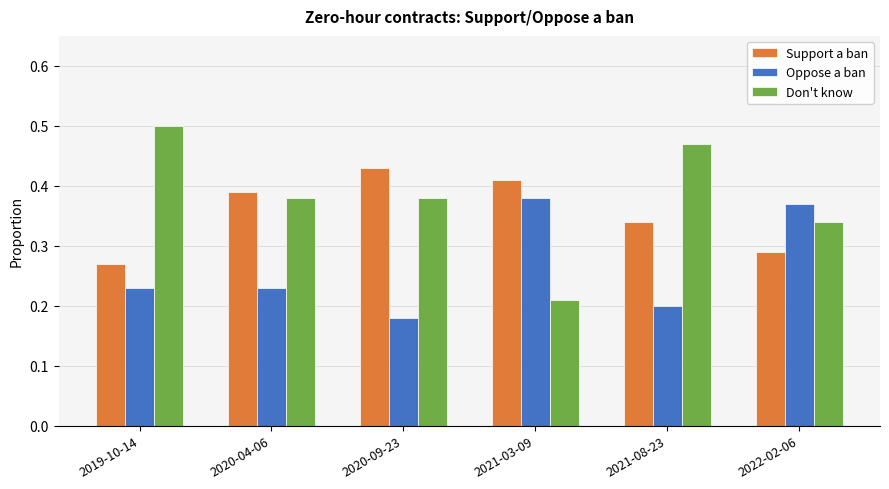

What is the label of the 3rd bar from the left?

2020-09-23